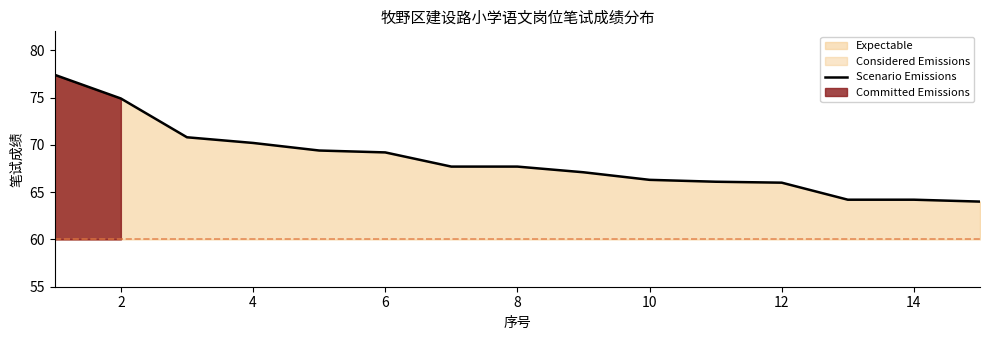

The Scenario Emissions series shows 119.6 at 2. True or false?

False